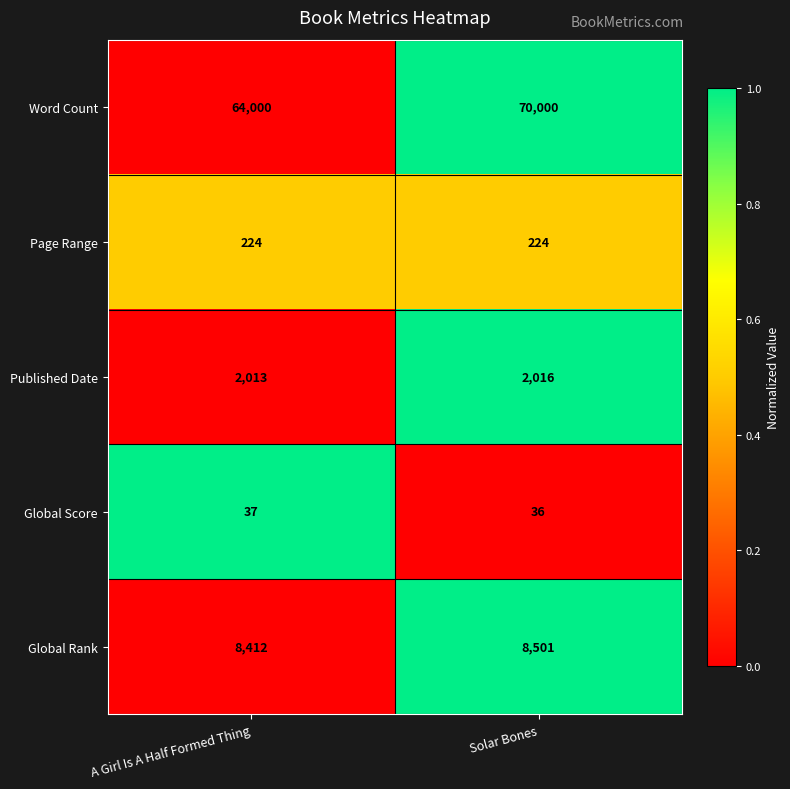

Rank the series by their maximum value, from highest to lowest.

Word Count, Global Rank, Published Date, Page Range, Global Score